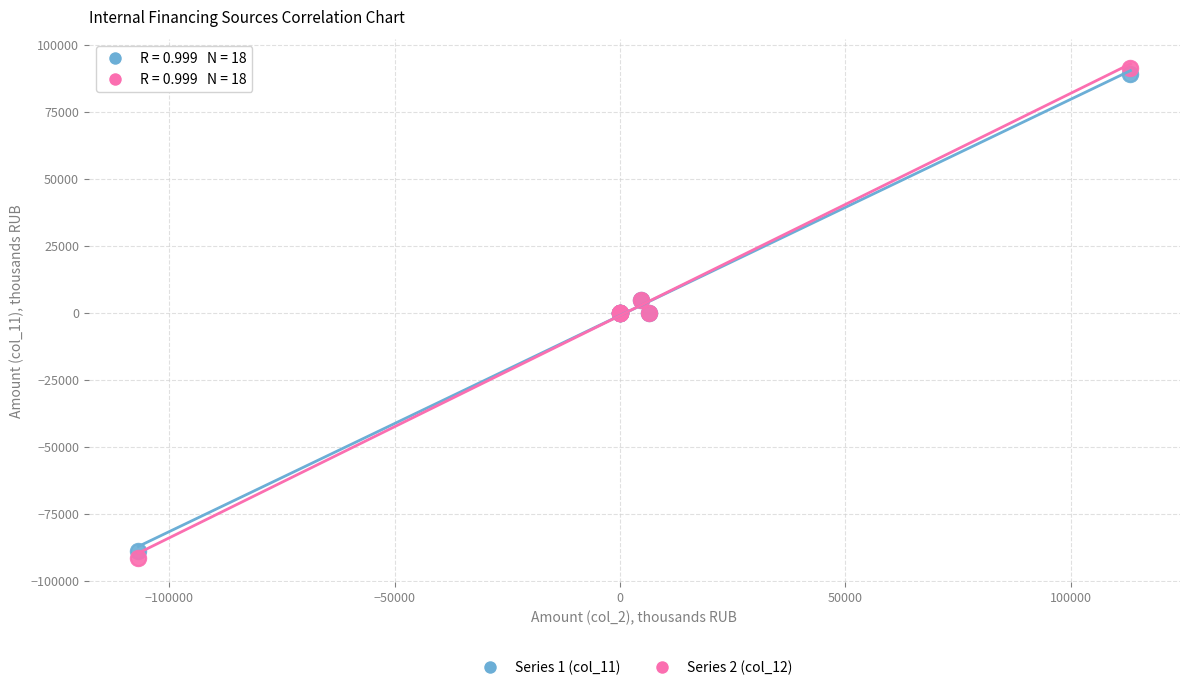

What is the X range (max minus min) for the scatter plot?

220055.5